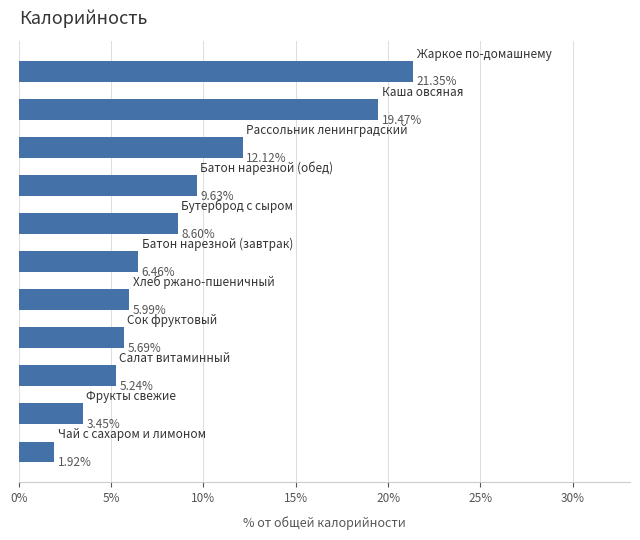

What is the sum of all values?

99.9